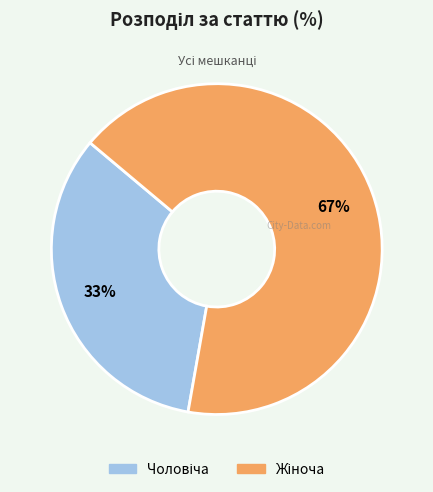

True or false: Жіноча accounts for 52% of the total.

False